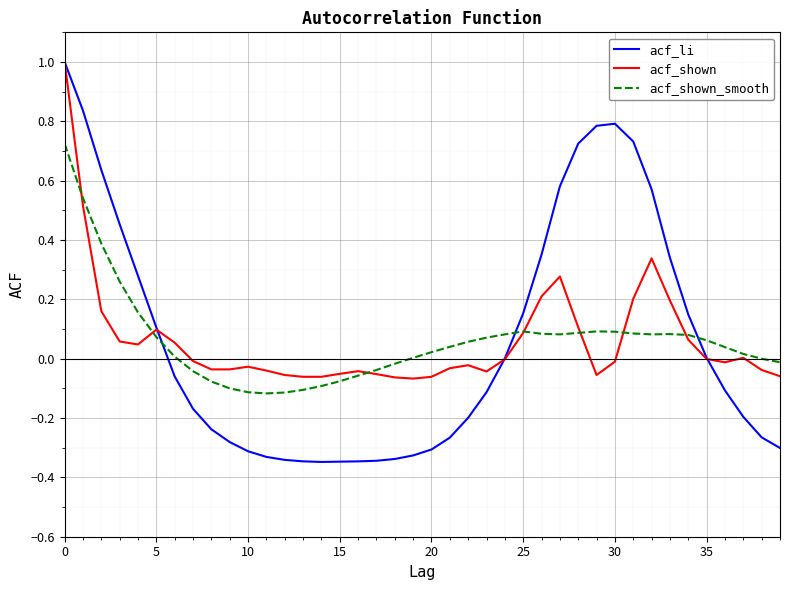

Which series has the widest spread of values?

acf_li